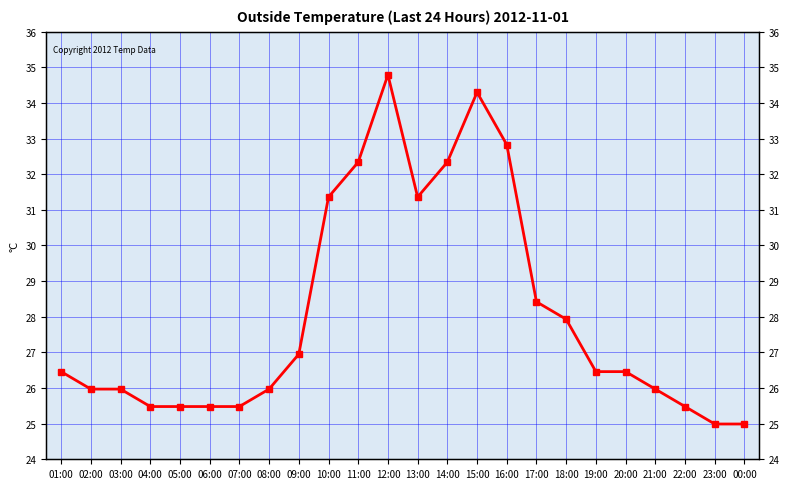

What is the change in value from 01:00 to 02:00?

-0.5